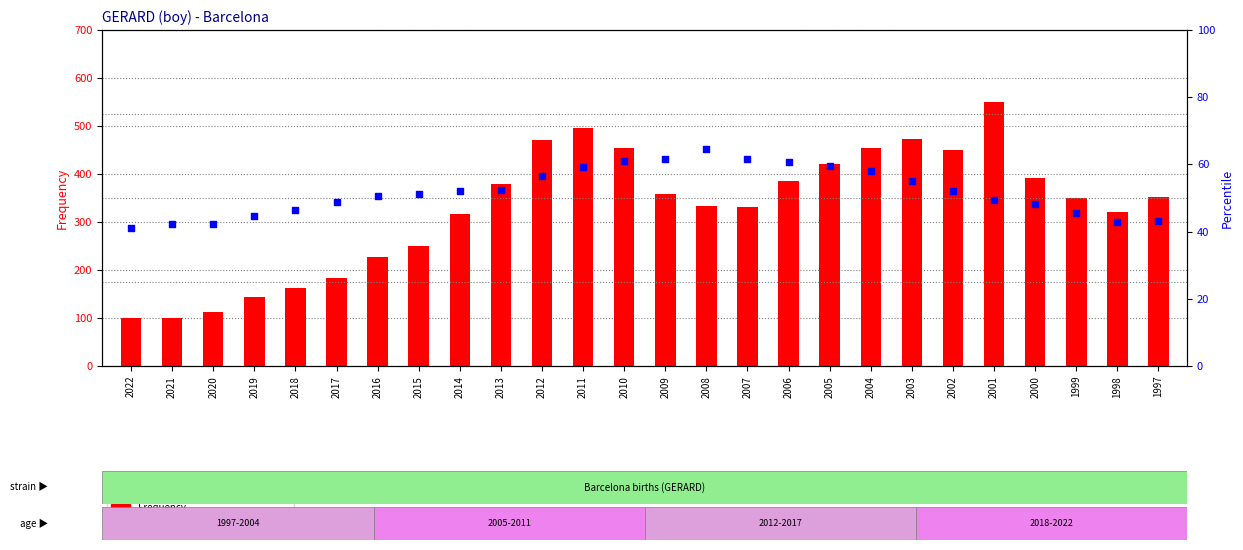

At which category is the sum across all series the highest?

2001